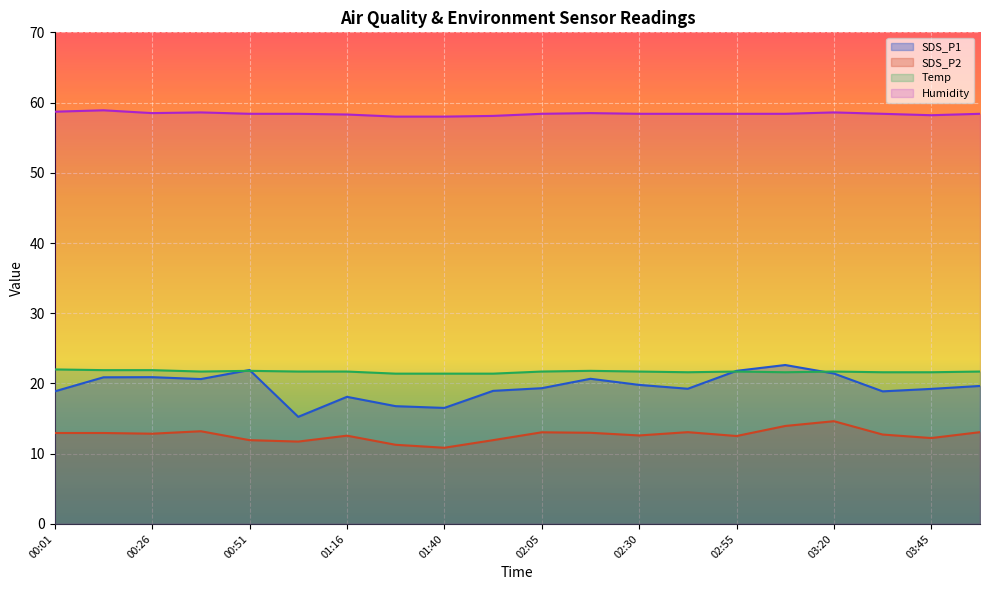

Rank the categories by SDS_P1 value from lowest to highest.

01:03, 01:40, 01:28, 01:16, 00:01, 03:33, 01:53, 03:45, 02:43, 02:05, 03:58, 02:30, 00:39, 02:18, 00:14, 00:26, 03:20, 02:55, 00:51, 03:08